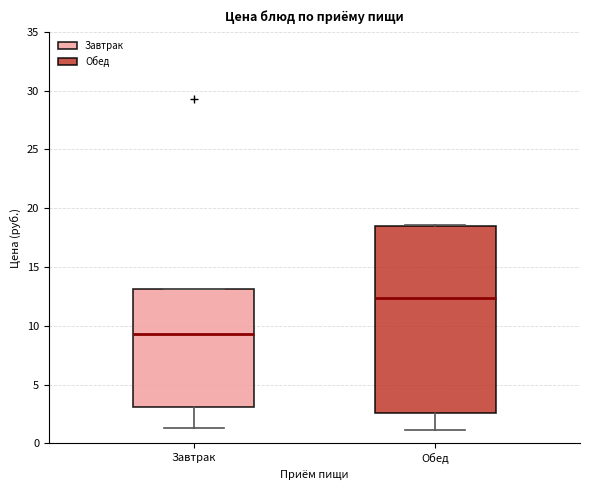

Reading left to right, read every box against the y-axis: the position of its median line, the range the box covers, and the ends of its whiskers. The values are not printed on the chart, so give them approximately, as read against the axis.

Завтрак: median 9.5, box 3.0 to 13.0, whiskers 1.5 to 13.0
Обед: median 12.5, box 2.5 to 18.5, whiskers 1.0 to 18.5